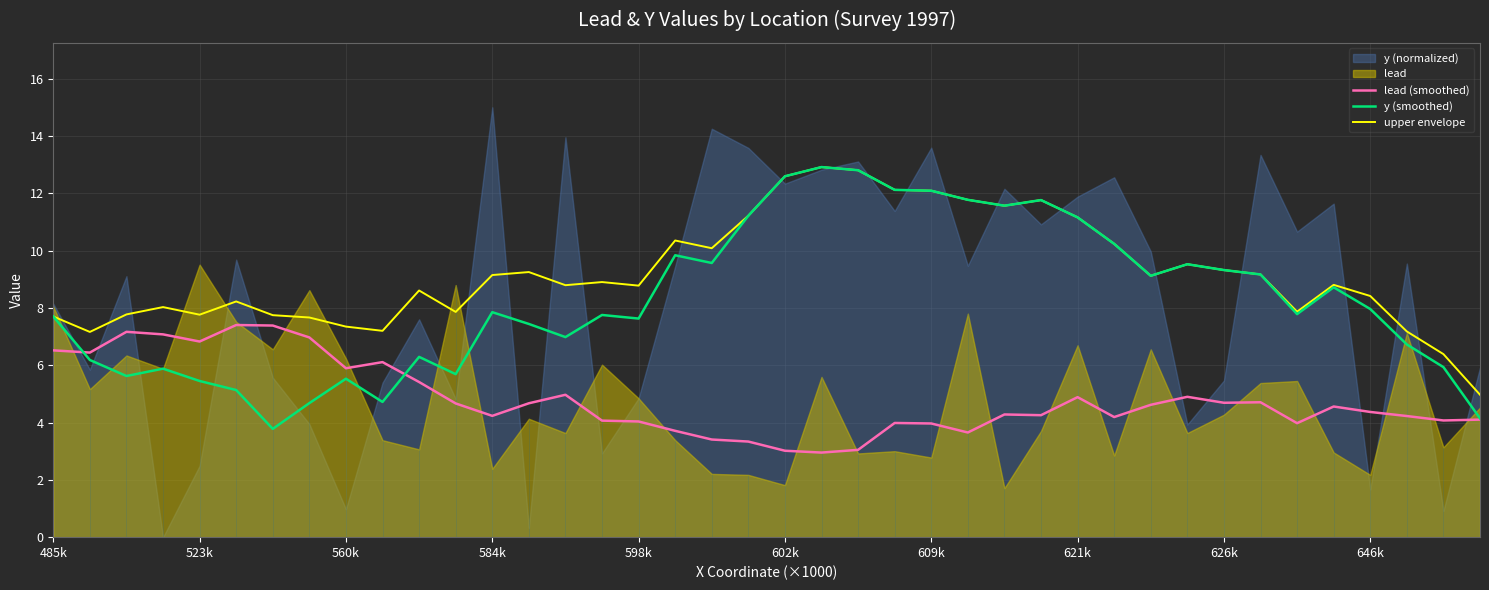

True or false: y (smoothed) has a value of 5.5 at 560k.

True